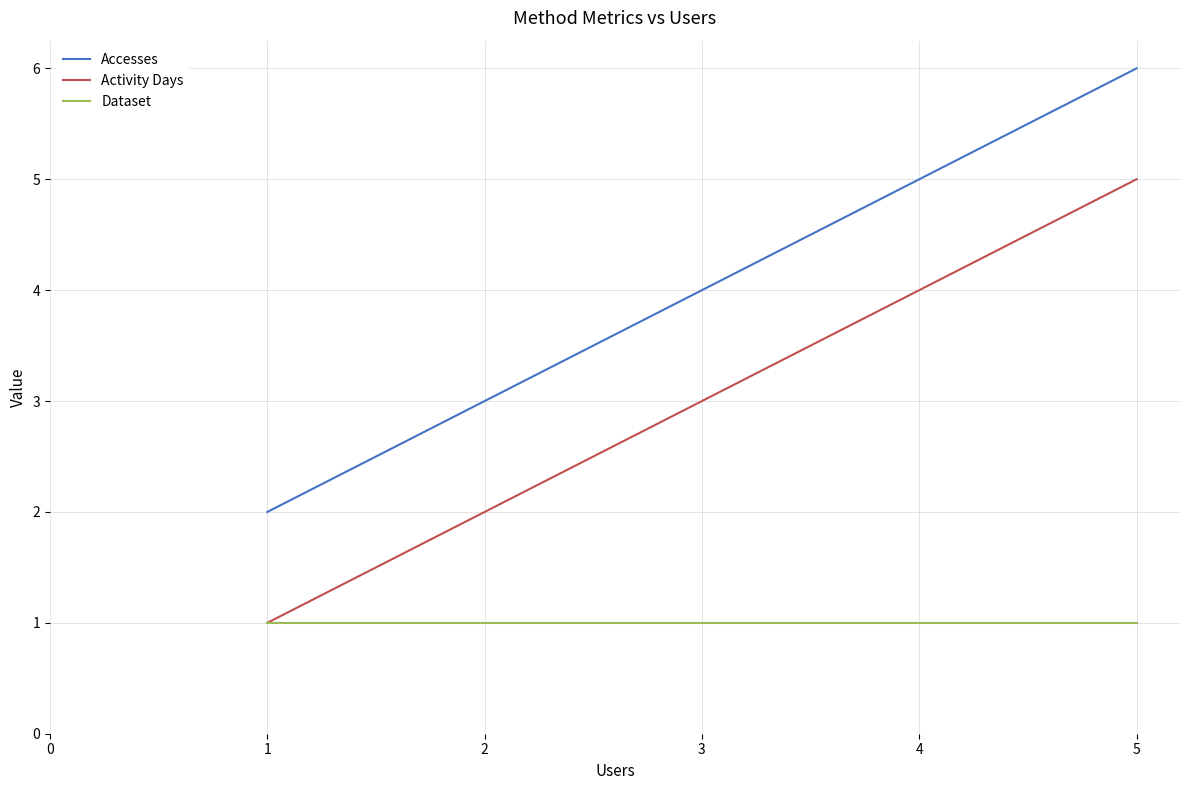

True or false: Dataset has a value of 0 at 1.

False